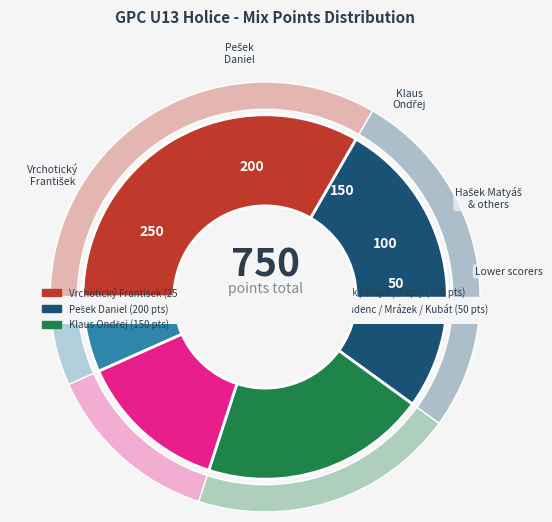

Is it true that Šíma / Klapal / Vlk / Krudenc / Mrázek / Kubát is 1% of the pie?

False